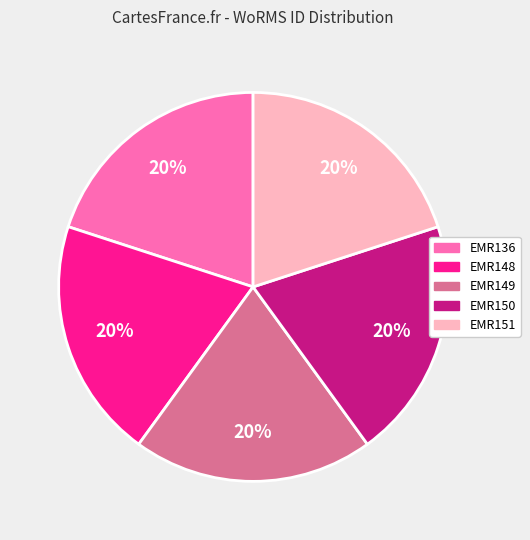

Is there a majority slice in this chart?

No